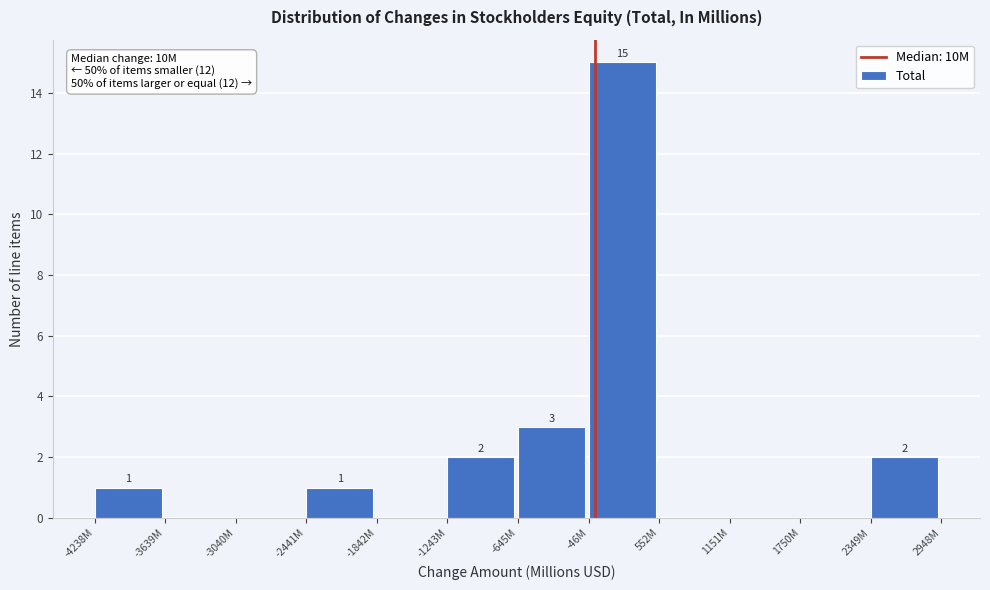

Reading left to right, what are all the values shown in this chart?

-4238M=1	-3639M=0	-3040M=0	-2441M=1	-1842M=0	-1243M=2	-645M=3	-46M=15	552M=0	1151M=0	1750M=0	2349M=2